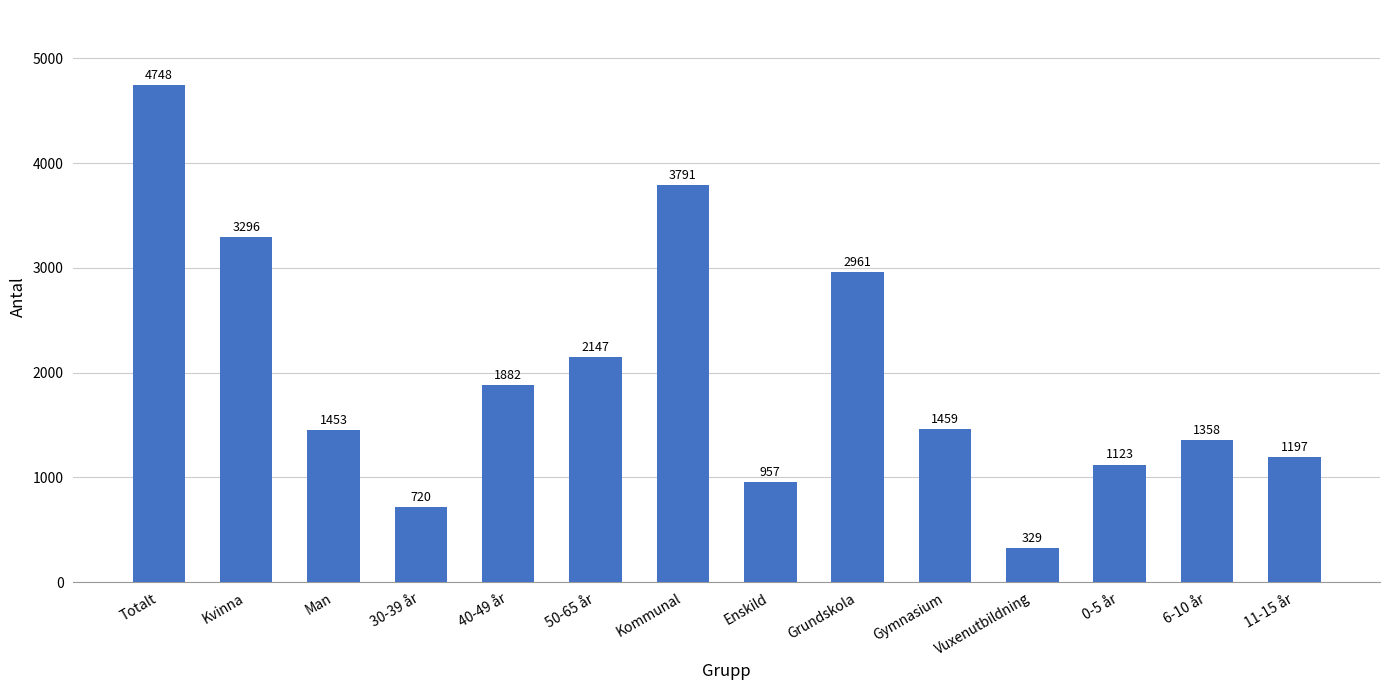

True or false: the data shows 1391 at Enskild.

False